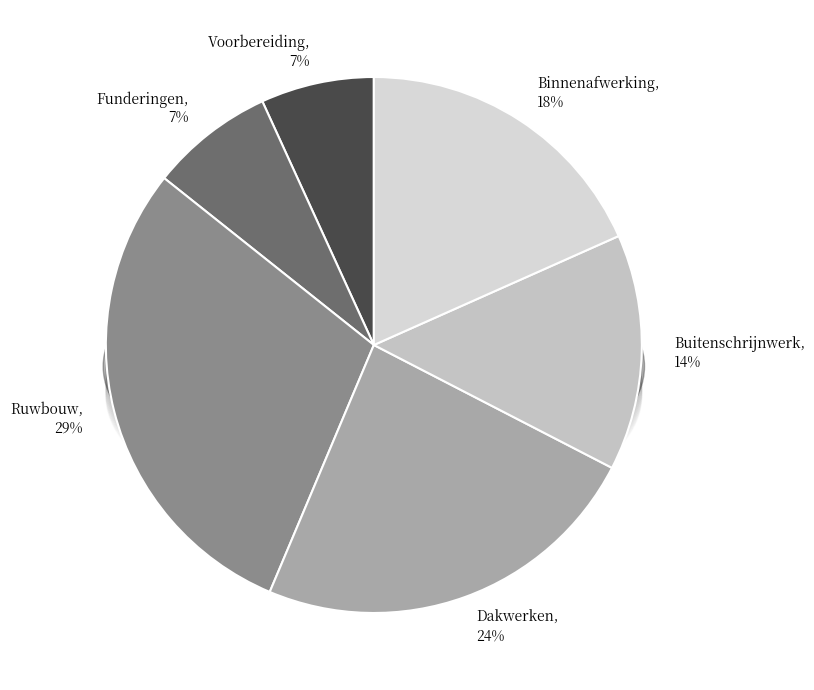

Is there any slice that represents more than half of the pie?

No